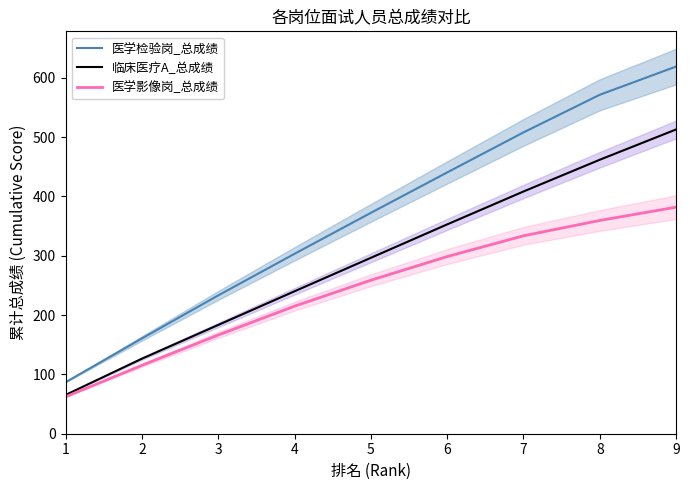

Reading left to right, what are all the values shown in this chart?

医学检验岗_总成绩: 86.7	160.6	233.2	303.3	372.4	440.5	508.0	571.5	619.1
临床医疗A_总成绩: 65.3	126.5	183.3	240.1	296.5	352.9	408.4	461.9	513.0
医学影像岗_总成绩: 62.1	115.3	166.4	215.0	258.8	298.7	333.7	359.6	382.0